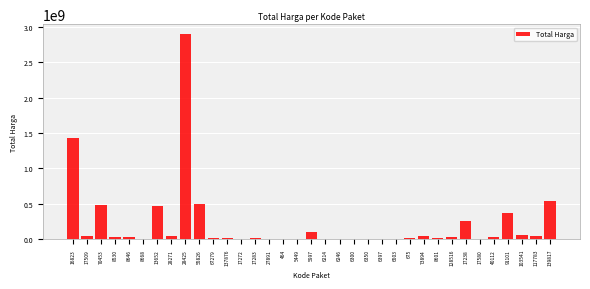

Is it true that the value at 139817 is 541071000?

True